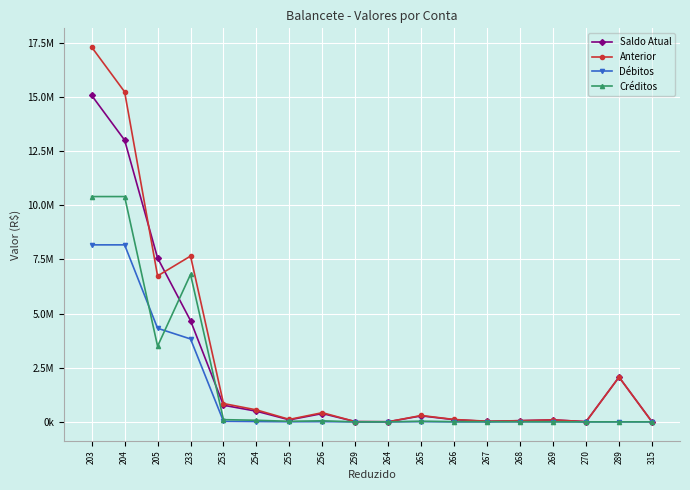

Which series has the largest range (max minus min)?

Anterior